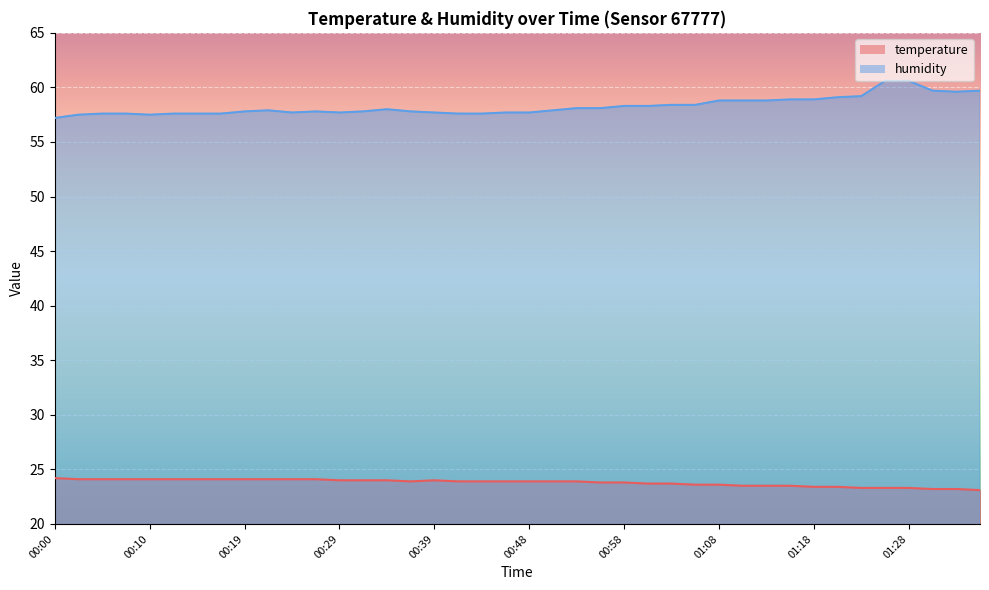

What are all the series names shown in the legend?

temperature, humidity